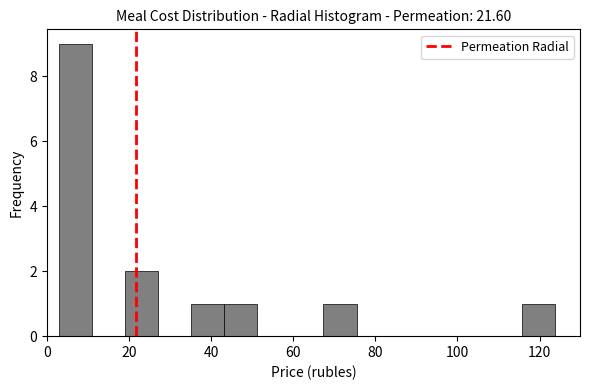

Which range on the x-axis has the tallest bar?

2 to 10